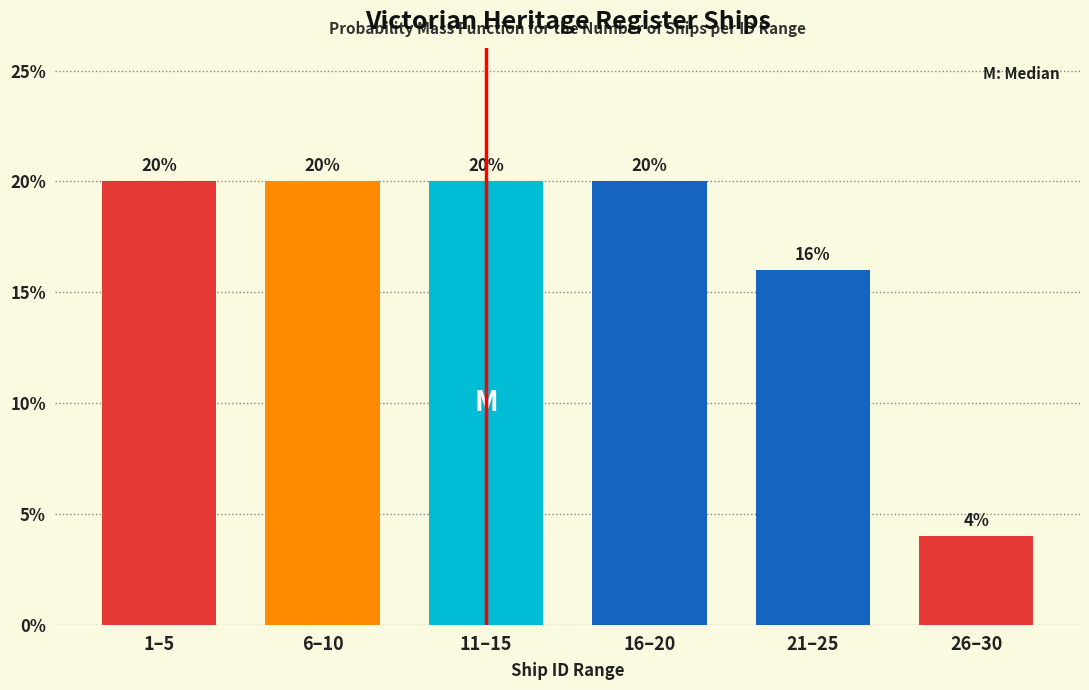

Reading left to right, what are all the values shown in this chart?

20	20	20	20	16	4